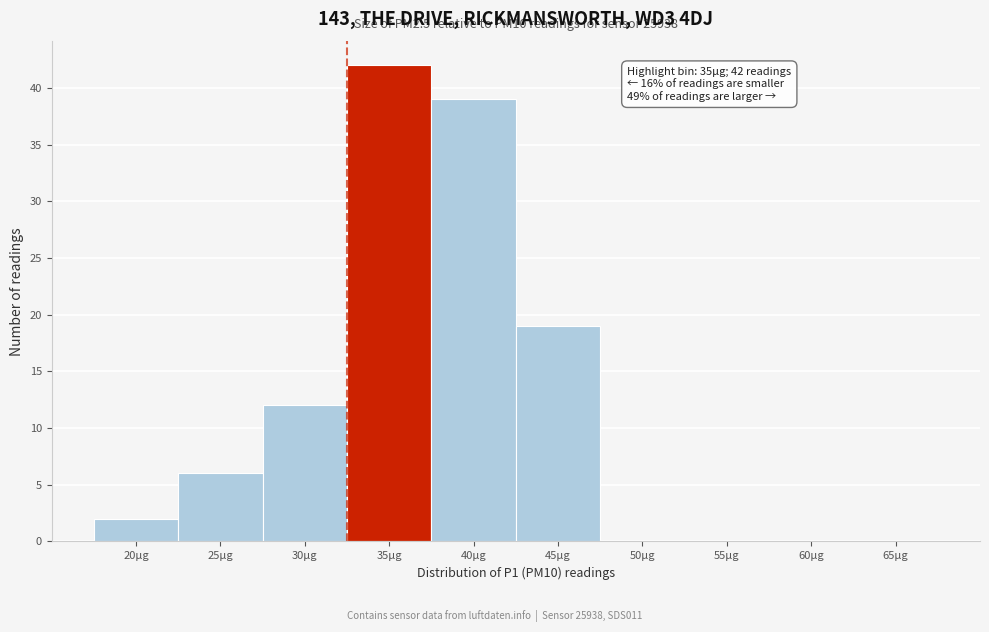

Reading left to right, what are all the values shown in this chart?

20µg=2	25µg=6	30µg=12	35µg=42	40µg=39	45µg=19	50µg=0	55µg=0	60µg=0	65µg=0